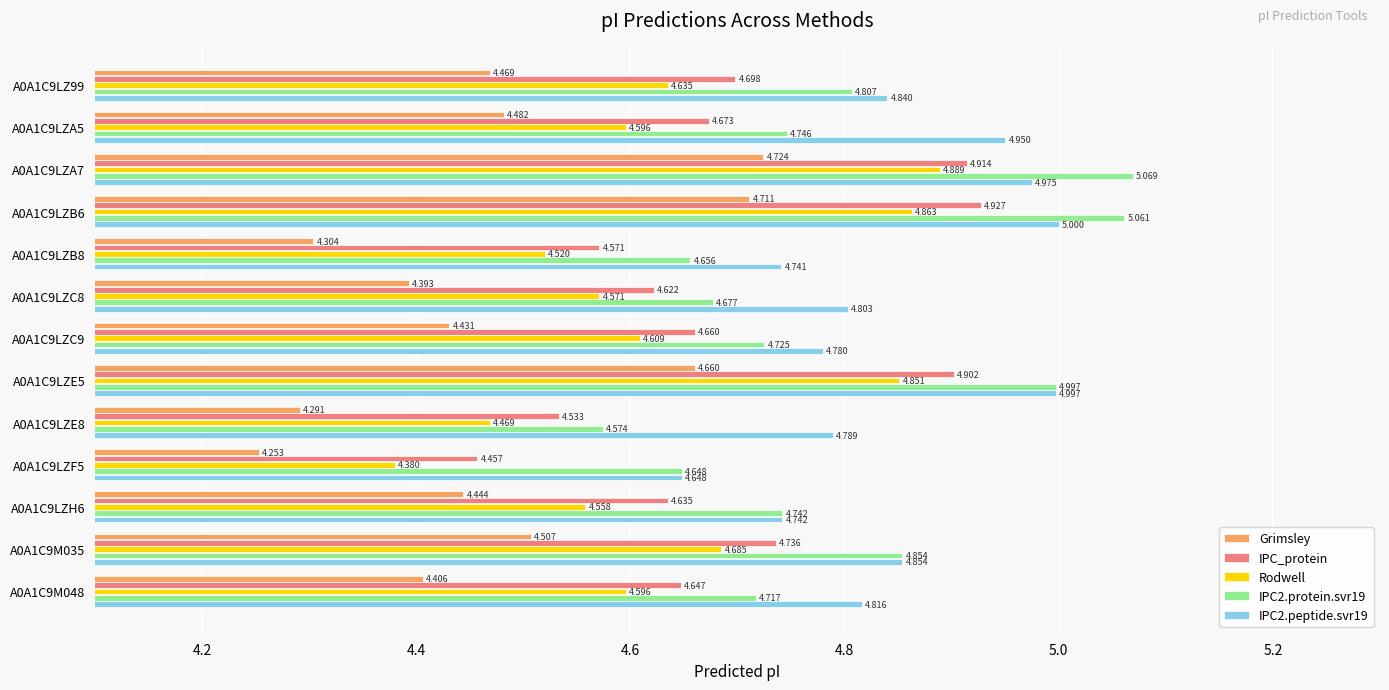

Is the value of Rodwell at A0A1C9M035 greater than the value of IPC_protein at A0A1C9LZE5?

No